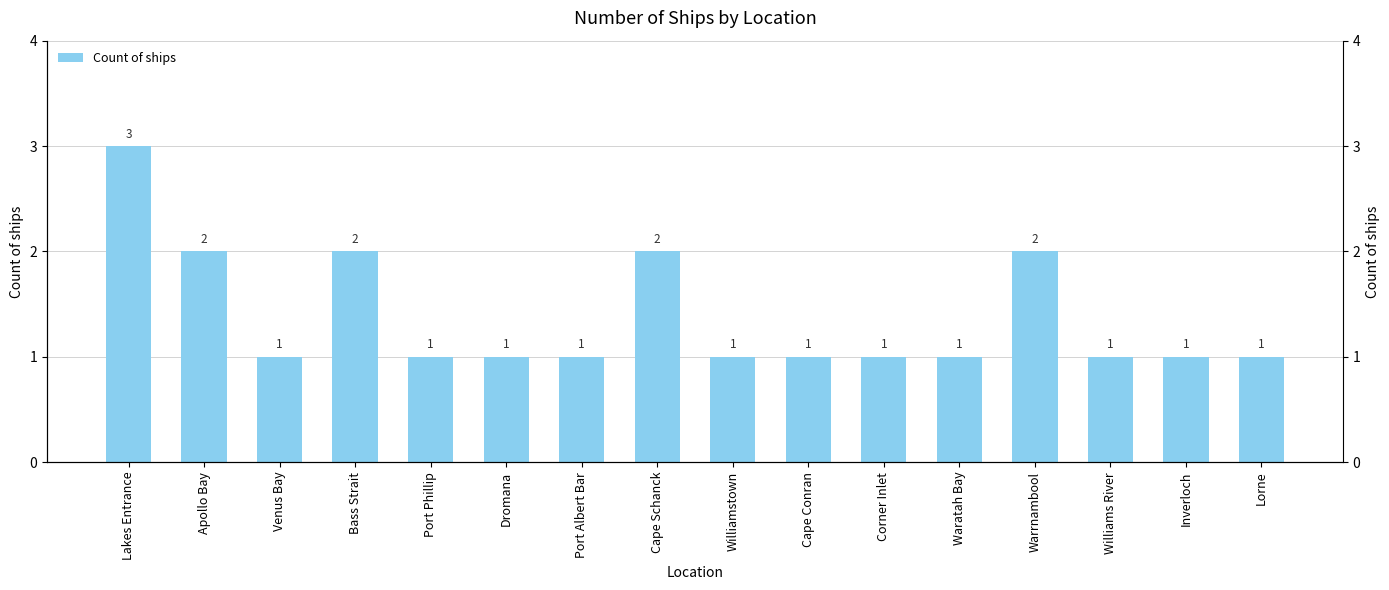

List the labels in order of value, smallest first.

Venus Bay, Port Phillip, Dromana, Port Albert Bar, Williamstown, Cape Conran, Corner Inlet, Waratah Bay, Williams River, Inverloch, Lorne, Apollo Bay, Bass Strait, Cape Schanck, Warrnambool, Lakes Entrance